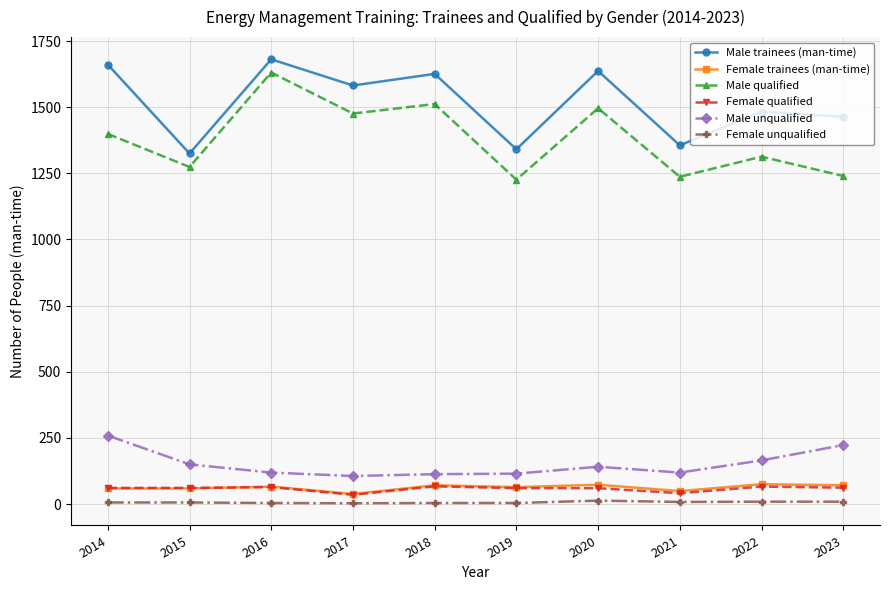

Count the number of data series in this chart.

6